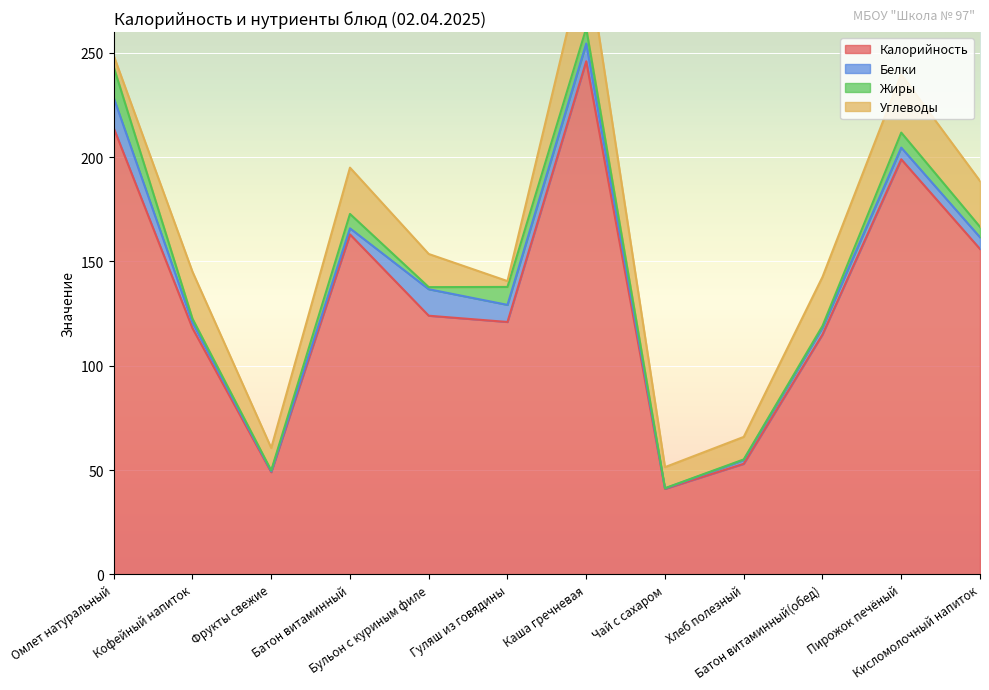

Reading left to right, what are all the values shown in this chart?

Калорийность: Омлет натуральный=214.0	Кофейный напиток=118.0	Фрукты свежие=49.0	Батон витаминный=163.0	Бульон с куриным филе=124.0	Гуляш из говядины=121.0	Каша гречневая=246.0	Чай с сахаром=41.0	Хлеб полезный=53.0	Батон витаминный(обед)=115.0	Пирожок печёный=199.0	Кисломолочный напиток=156.0
Белки: Омлет натуральный=14.5	Кофейный напиток=2.7	Фрукты свежие=0.4	Батон витаминный=2.9	Бульон с куриным филе=12.7	Гуляш из говядины=8.2	Каша гречневая=8.5	Чай с сахаром=0.2	Хлеб полезный=1.8	Батон витаминный(обед)=3.3	Пирожок печёный=5.6	Кисломолочный напиток=5.6
Жиры: Омлет натуральный=14.8	Кофейный напиток=1.9	Фрукты свежие=0.4	Батон витаминный=6.9	Бульон с куриным филе=1.0	Гуляш из говядины=8.6	Каша гречневая=7.3	Чай с сахаром=0.1	Хлеб полезный=0.3	Батон витаминный(обед)=0.8	Пирожок печёный=7.2	Кисломолочный напиток=5.0
Углеводы: Омлет натуральный=5.4	Кофейный напиток=22.5	Фрукты свежие=10.8	Батон витаминный=22.2	Бульон с куриным филе=15.9	Гуляш из говядины=2.8	Каша гречневая=36.6	Чай с сахаром=10.1	Хлеб полезный=10.8	Батон витаминный(обед)=23.5	Пирожок печёный=27.9	Кисломолочный напиток=22.0